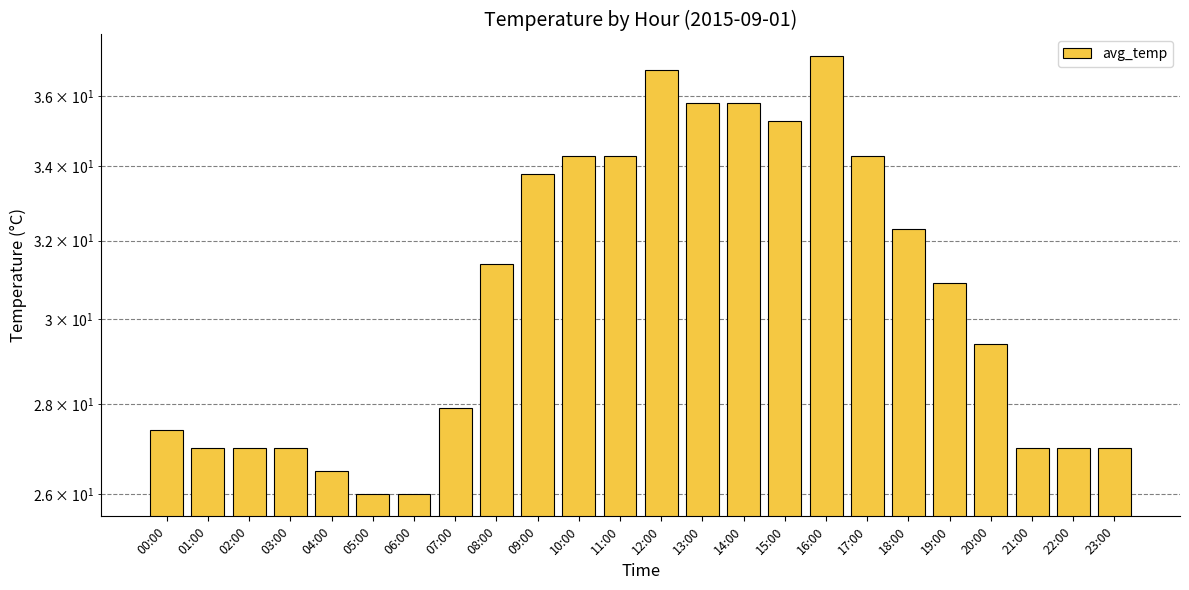

What is the value of the 4th bar from the left?

27.0